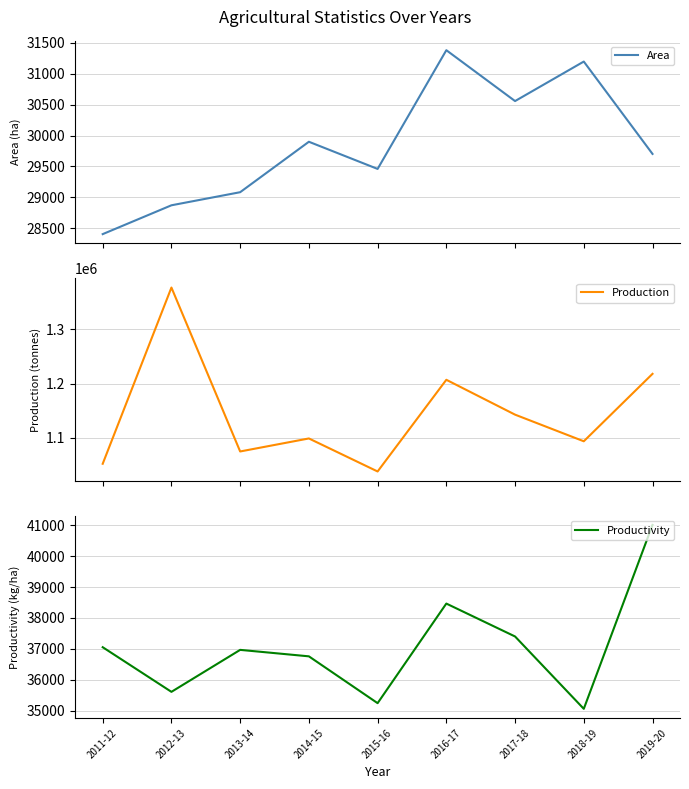

What is the sum of the Production values at 2019-20 and 2018-19?

2312048